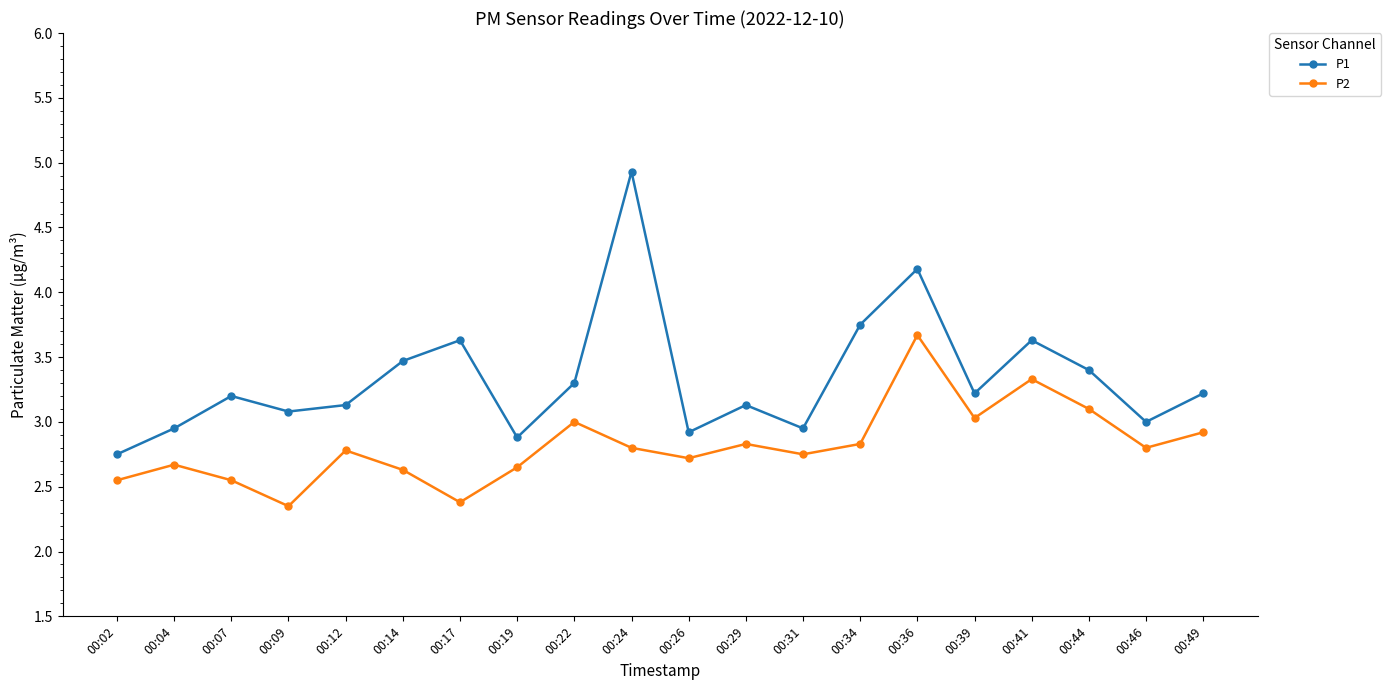

At 00:34, list the series in order from largest to smallest.

P1, P2